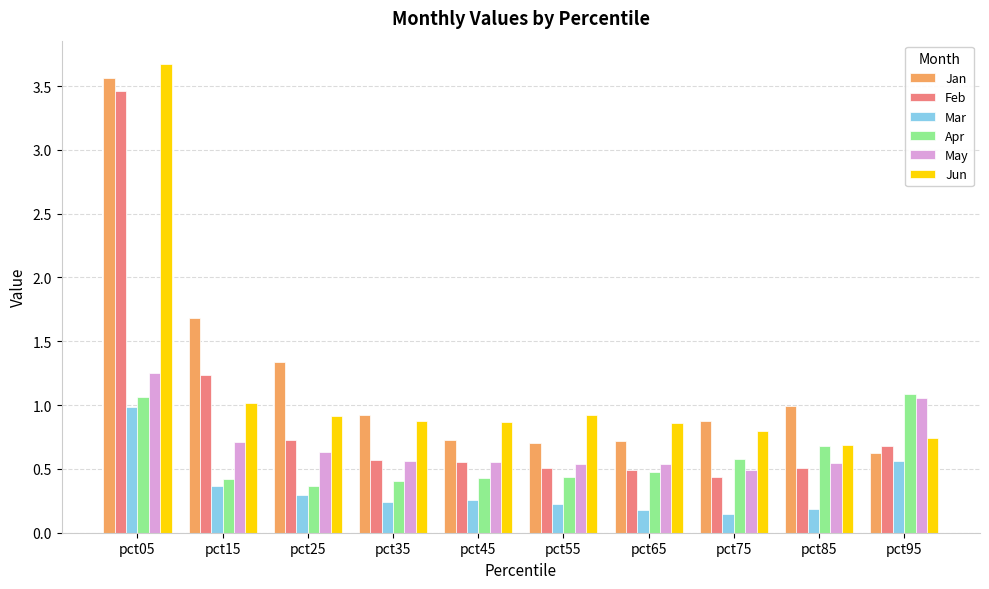

Is the value of Feb at pct55 greater than the value of Apr at pct05?

No